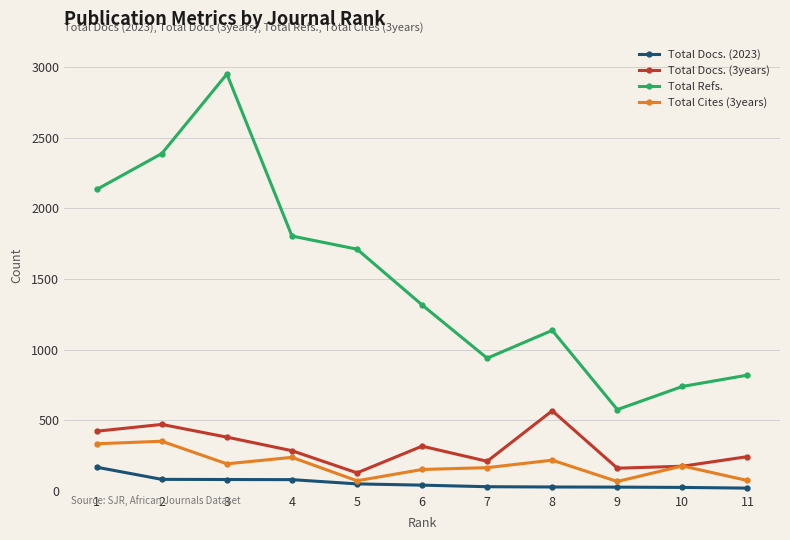

What are all the series names shown in the legend?

Total Docs. (2023), Total Docs. (3years), Total Refs., Total Cites (3years)